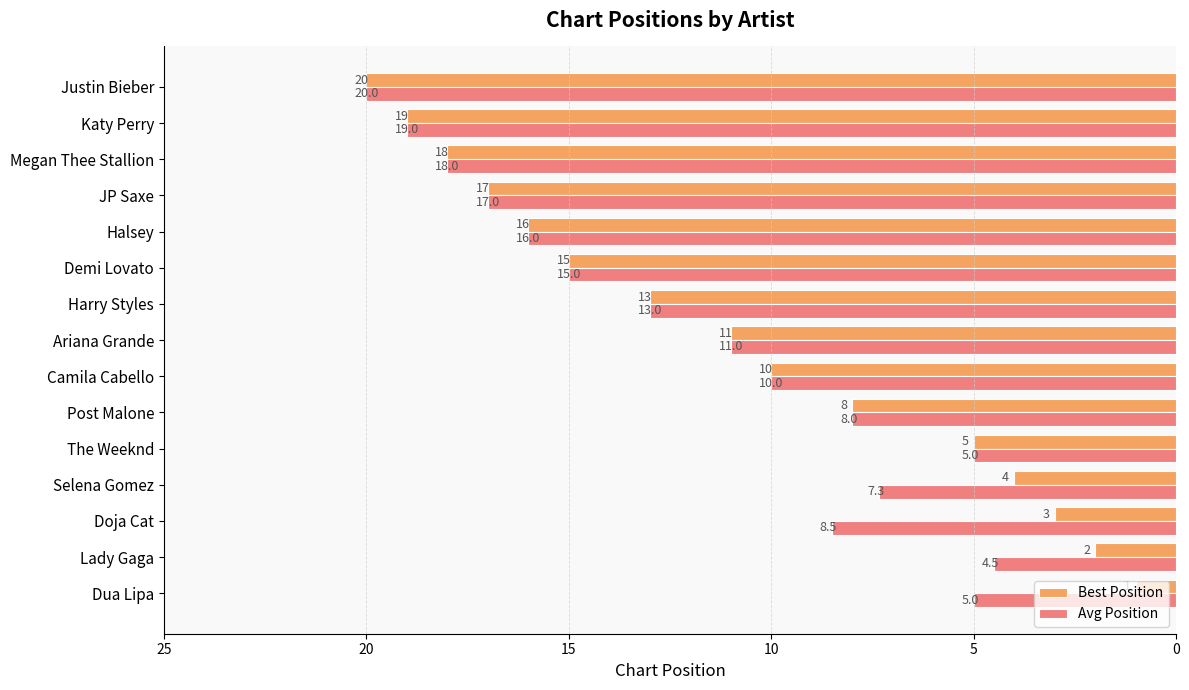

The value of Best Position at Katy Perry is 19.0. True or false?

True